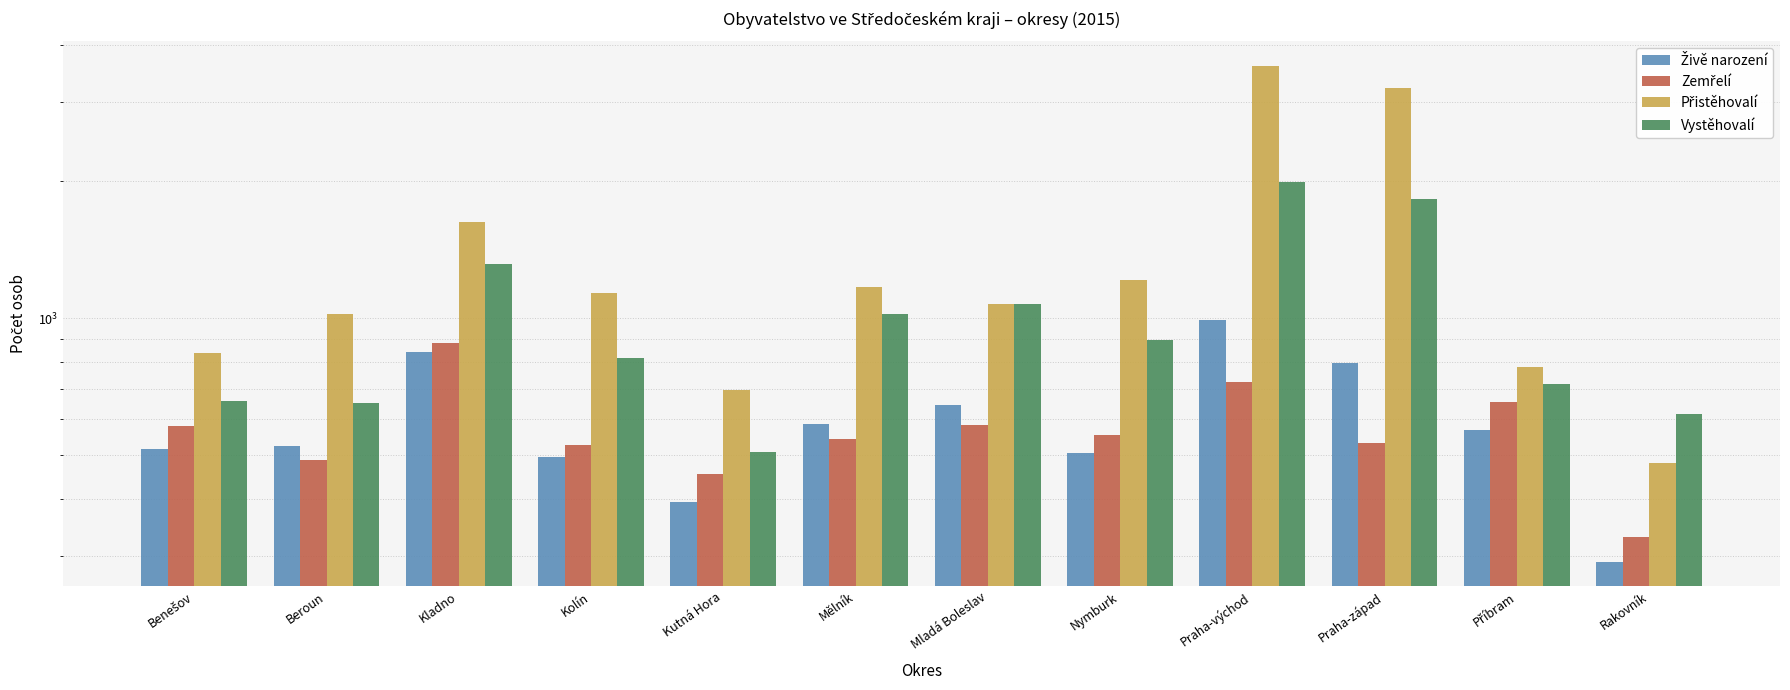

Is the value of Živě narození at Praha-západ greater than the value of Vystěhovalí at Rakovník?

Yes